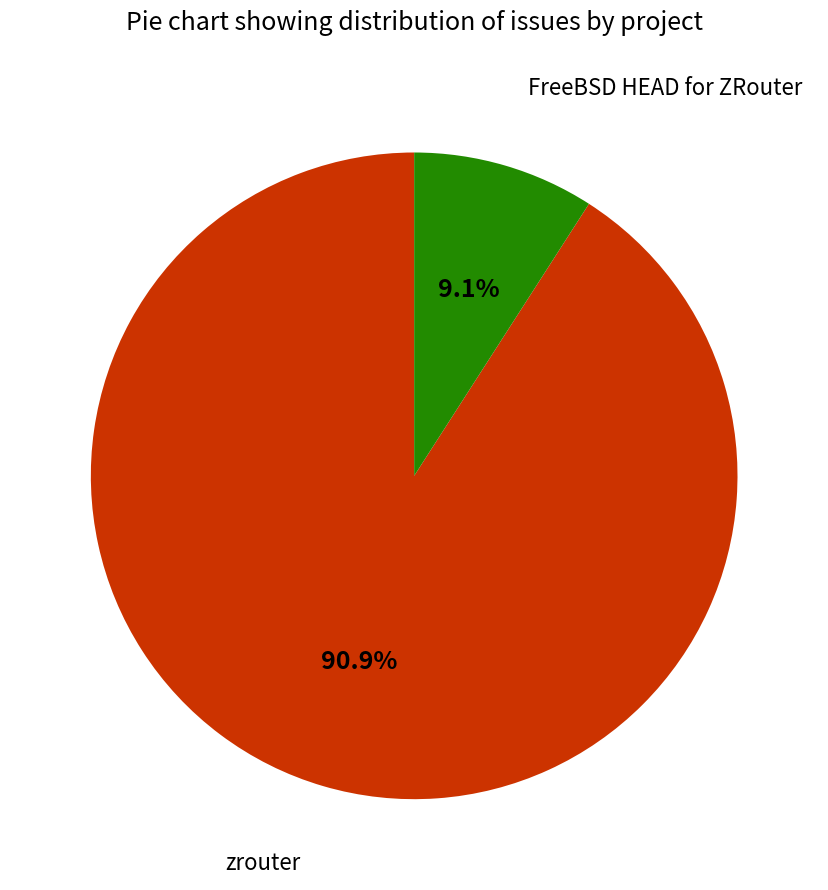

True or false: FreeBSD HEAD for ZRouter accounts for 1% of the total.

False